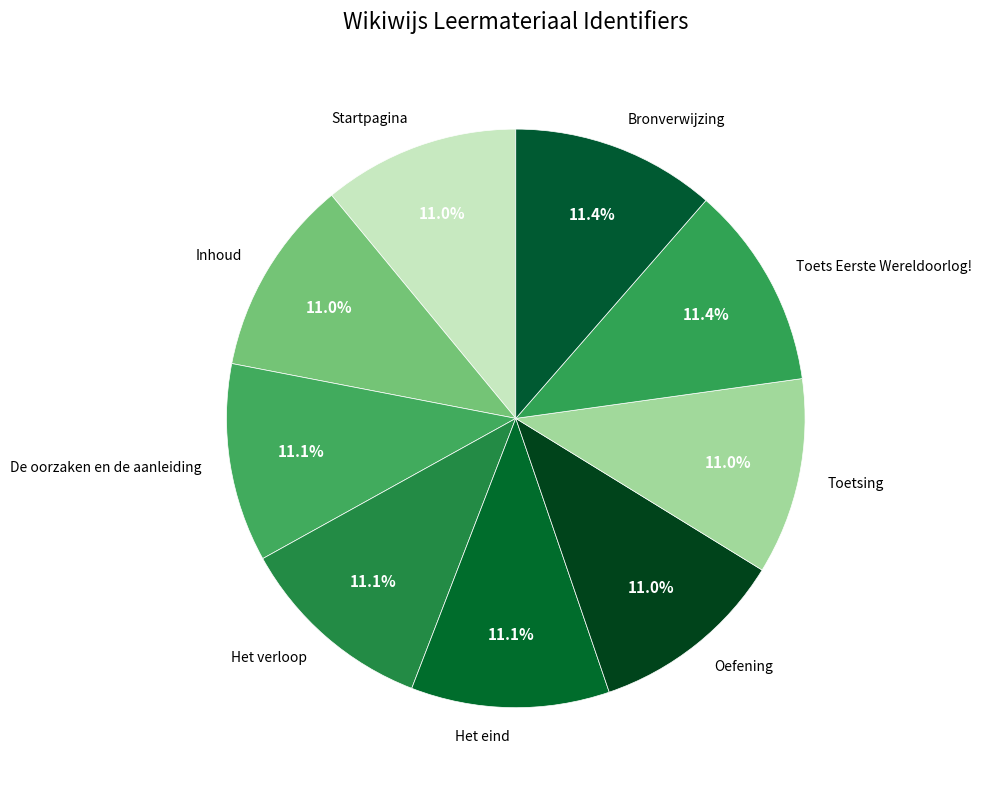

What portion of the pie excludes Het verloop?

88.9%